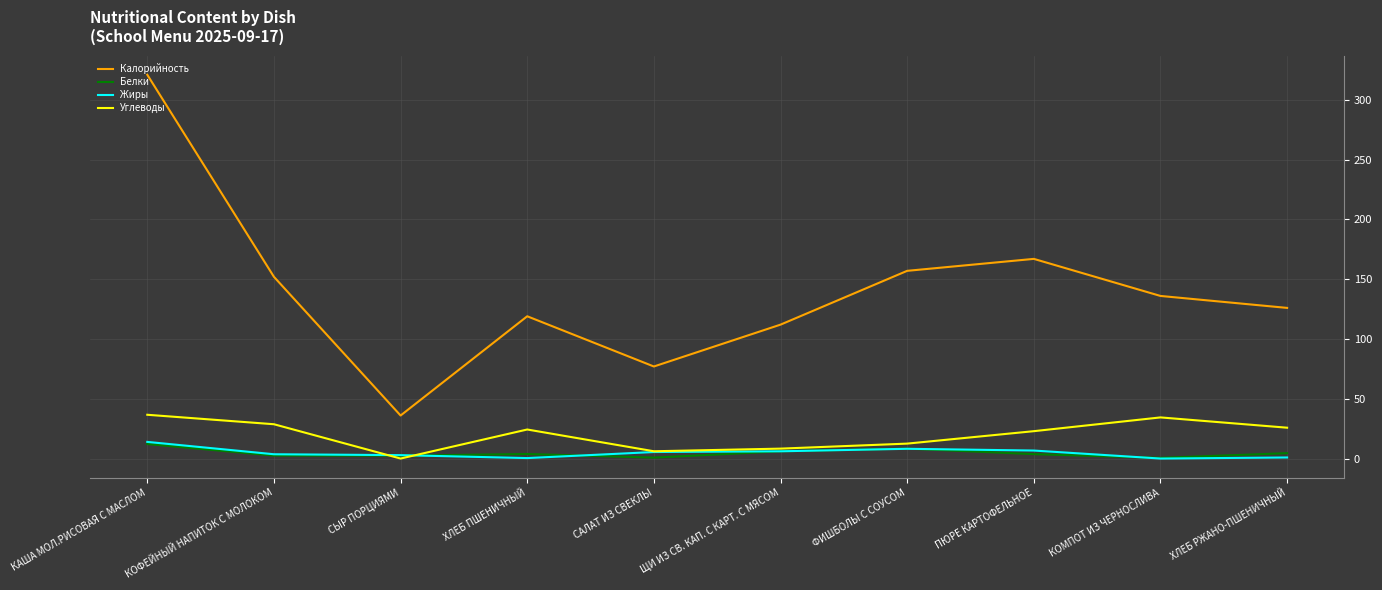

True or false: Калорийность and Белки intersect in this chart.

False